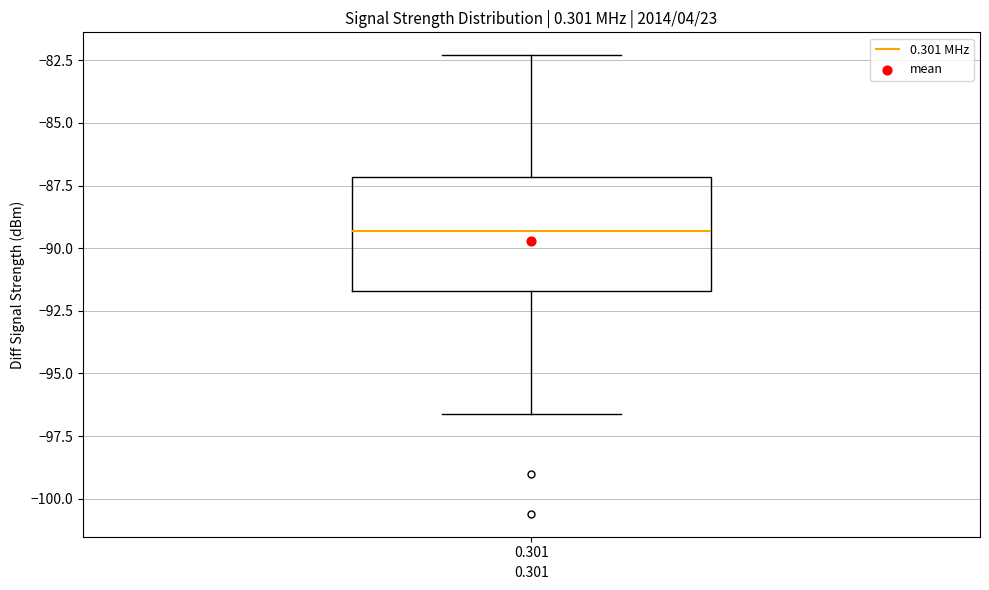

Where is the lower edge of the box at x = 0.301 on the y-axis? The values are not printed on the chart, so give them approximately, as read against the axis.

-91.5